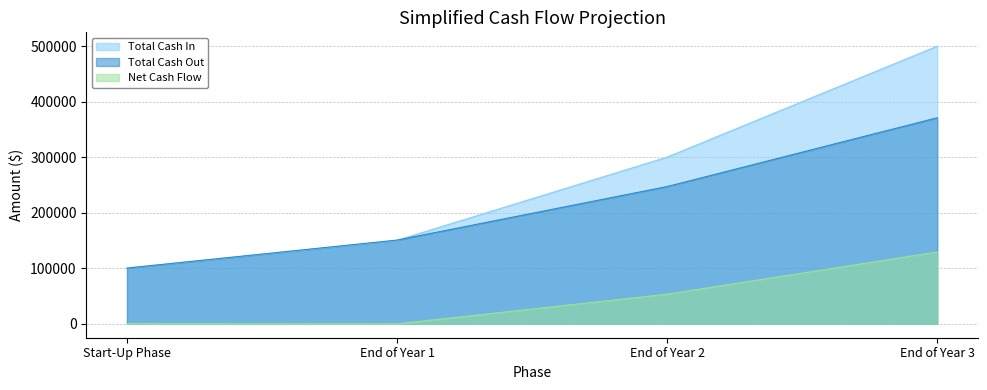

List the series in order of their peak value, lowest first.

Net Cash Flow, Total Cash Out, Total Cash In